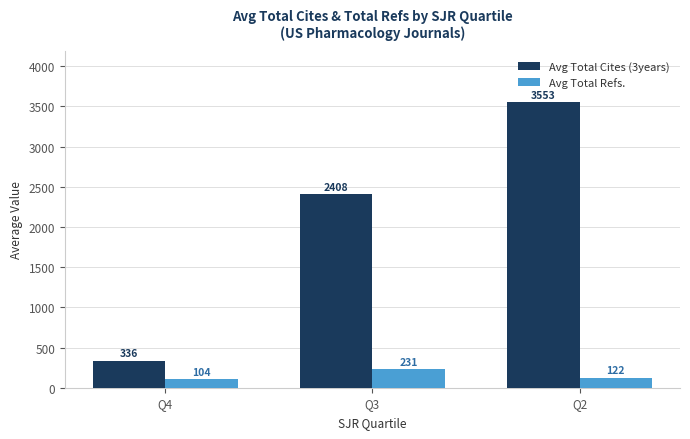

Which series has the largest total across all categories?

Avg Total Cites (3years)